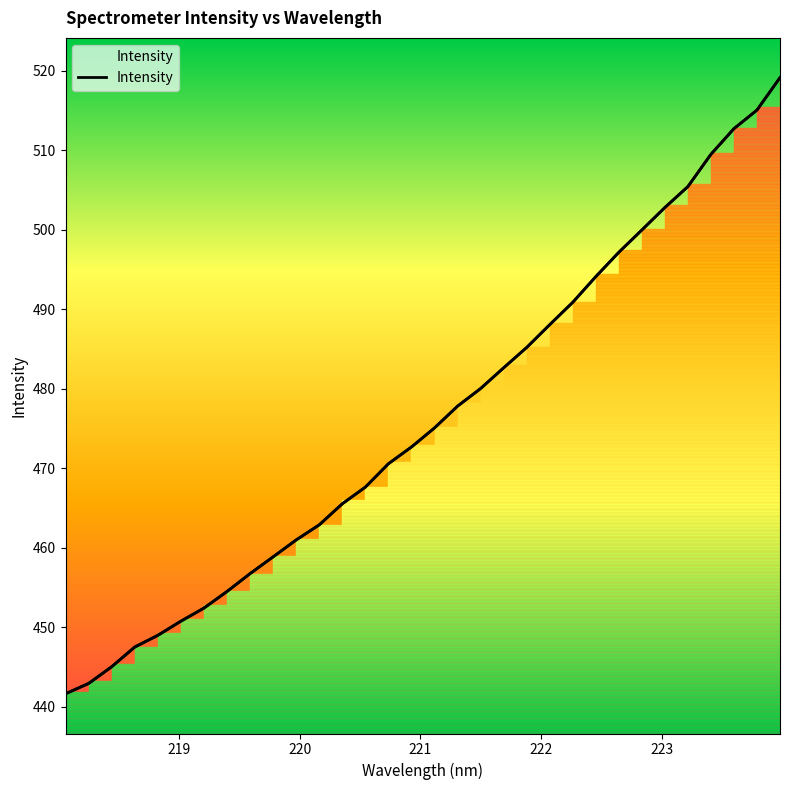

Is it true that the value at 220 is 706.0?

False